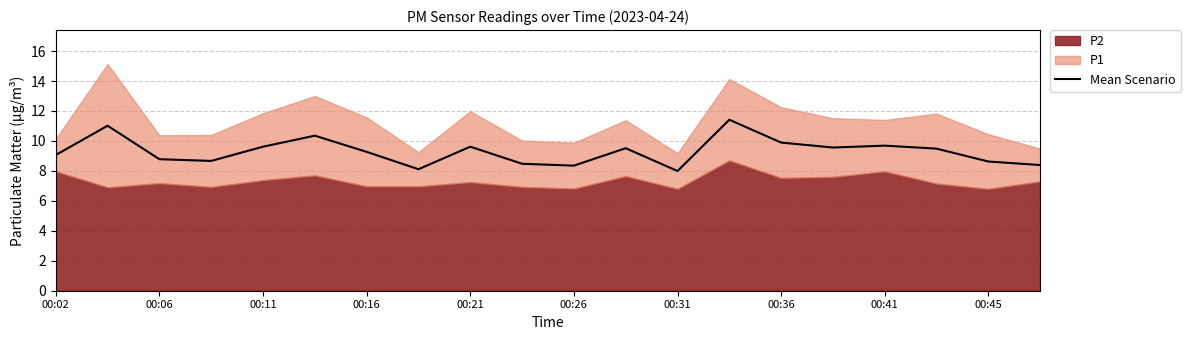

What is the lowest value of the Mean Scenario series?

8.0